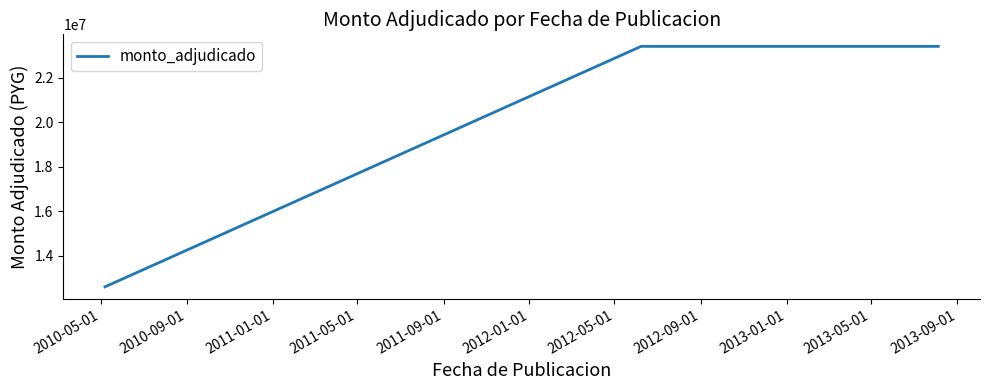

What is the maximum value shown in the chart?

23400000